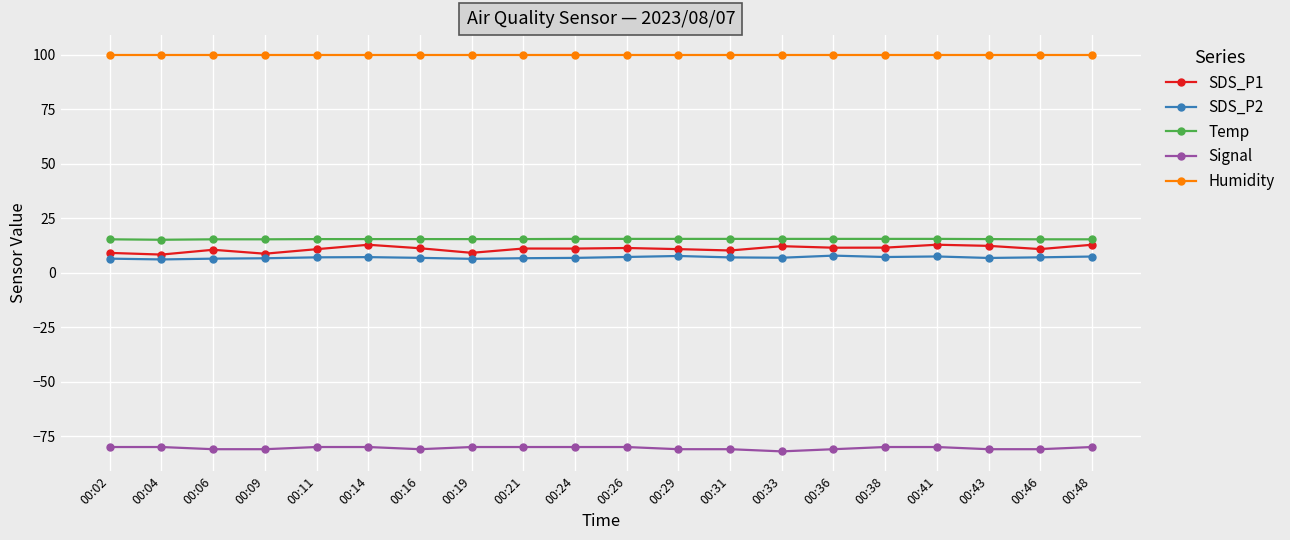

What is the sum of all Temp values?

308.0